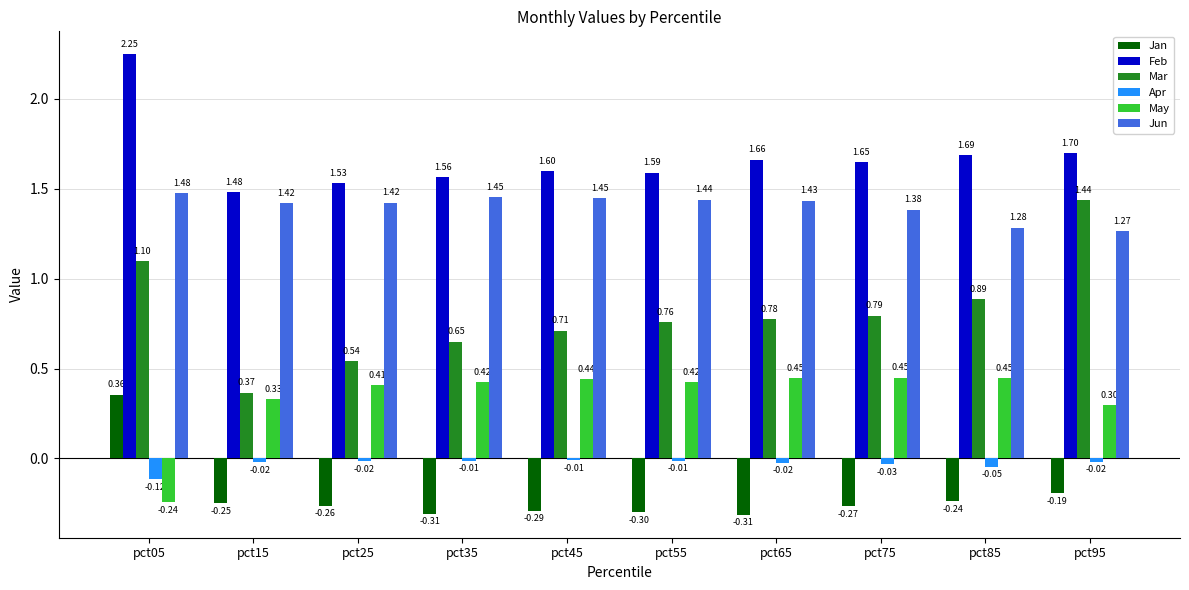

Rank the series by their maximum value, from lowest to highest.

Apr, Jan, May, Mar, Jun, Feb